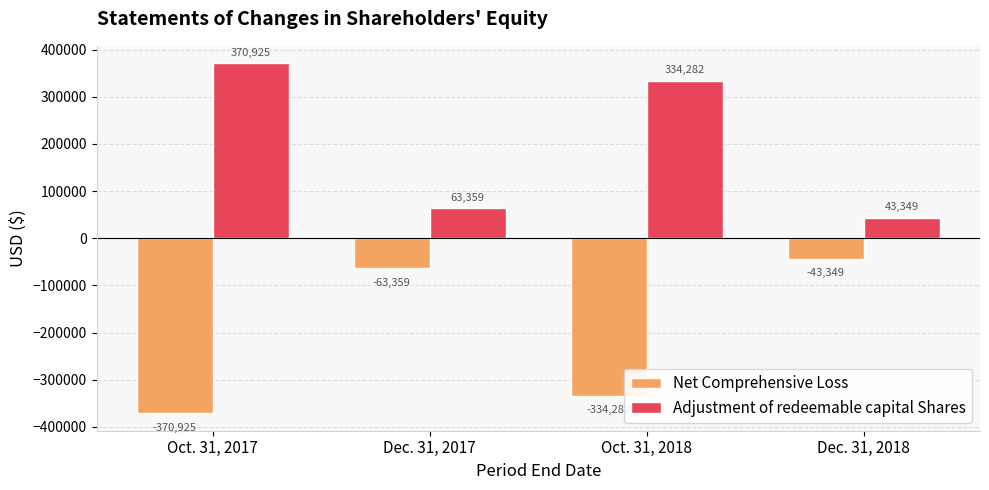

Which category has the highest value in the Adjustment of redeemable capital Shares series?

Oct. 31, 2017